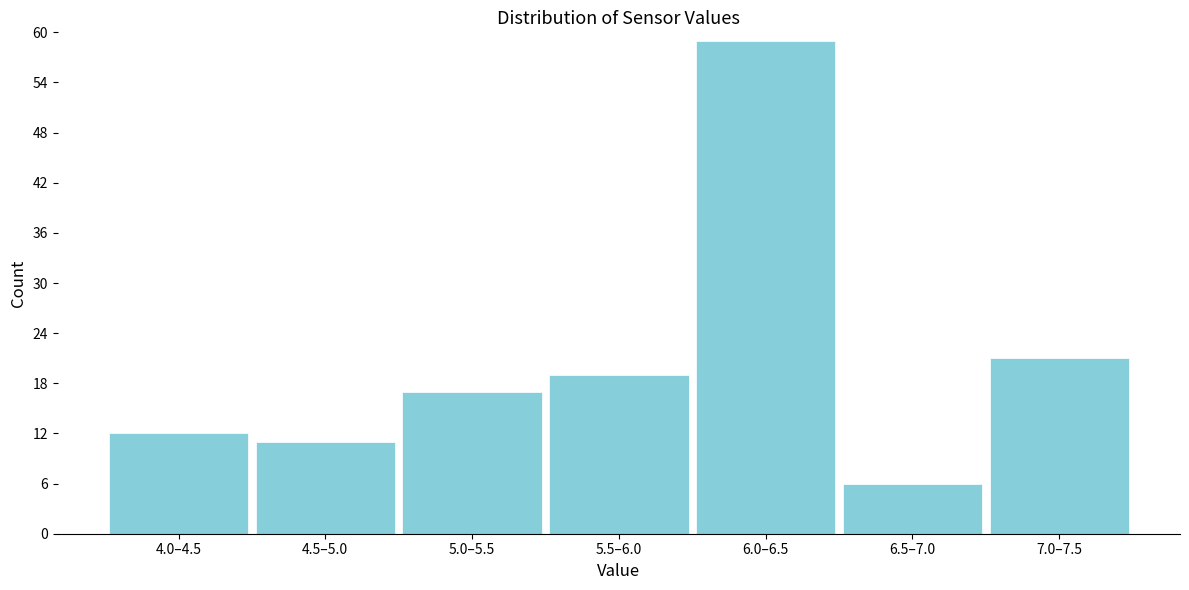

Reading left to right, transcribe all the data shown in this chart.

4.0–4.5=12	4.5–5.0=11	5.0–5.5=17	5.5–6.0=19	6.0–6.5=59	6.5–7.0=6	7.0–7.5=21